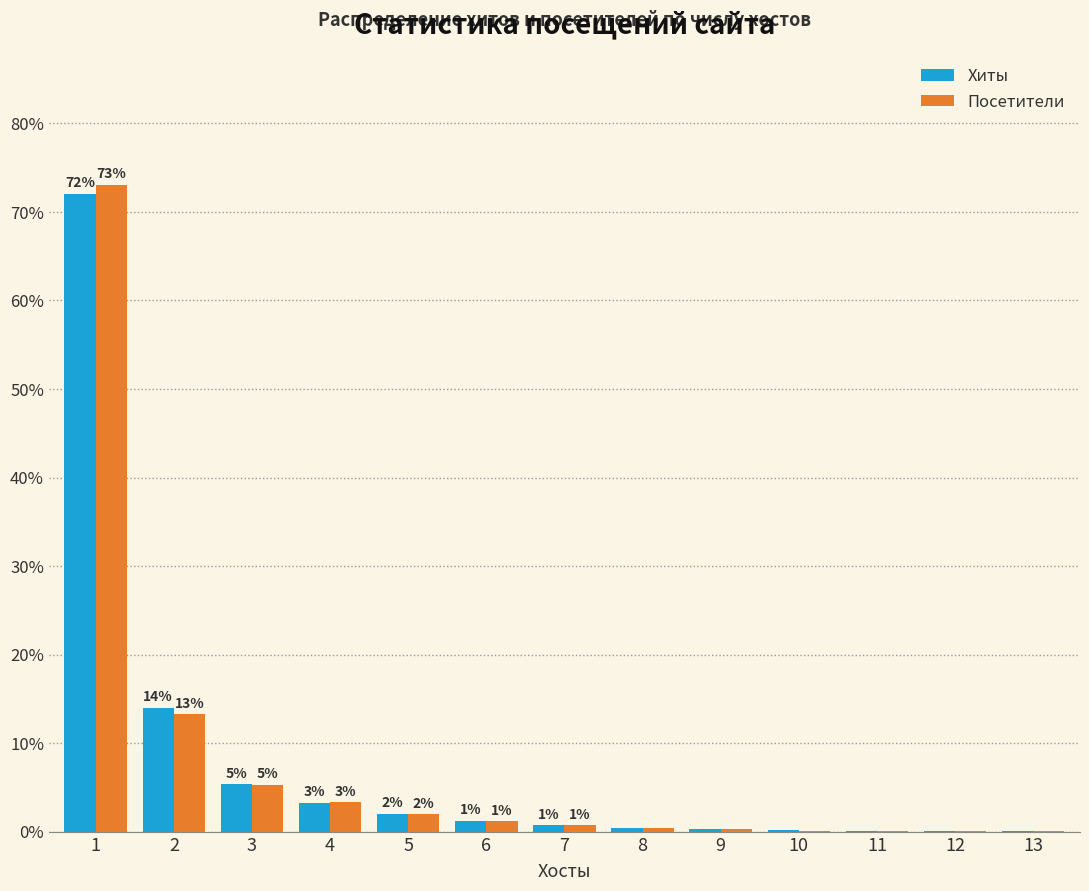

List the series in order of their peak value, highest first.

Посетители, Хиты